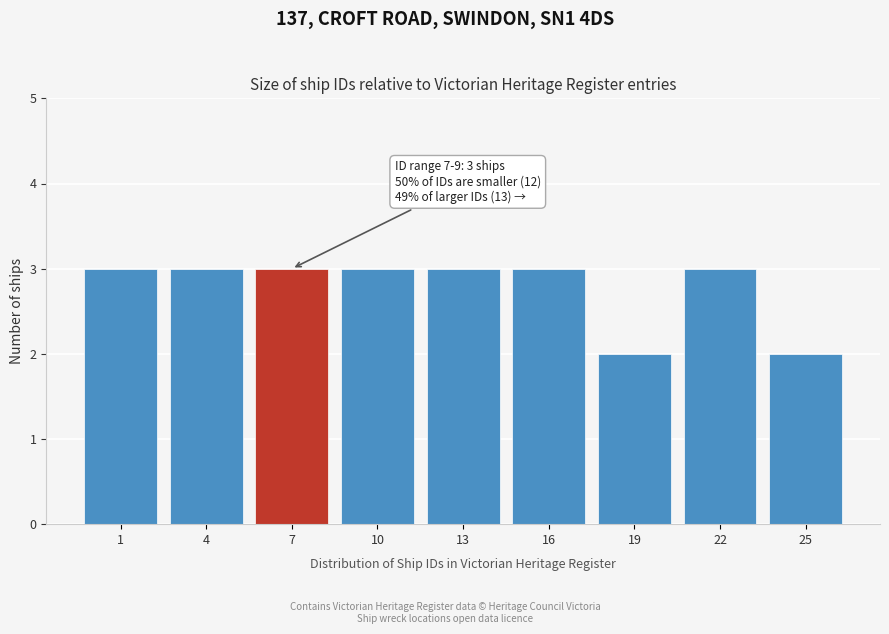

Reading left to right, transcribe all the data shown in this chart.

1=3	4=3	7=3	10=3	13=3	16=3	19=2	22=3	25=2